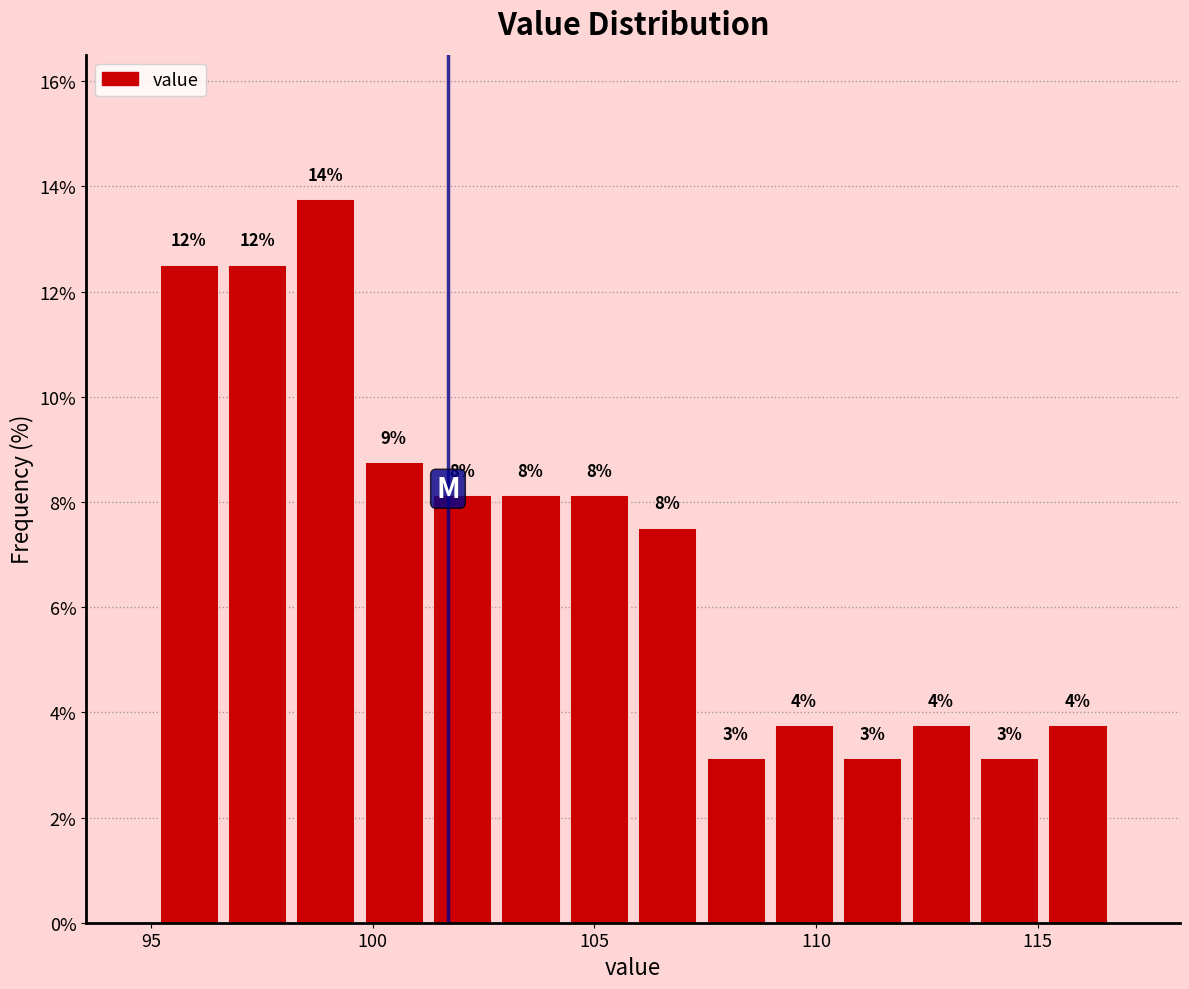

Read against the x-axis, roughly where is the centre of the tallest bar?

99.0